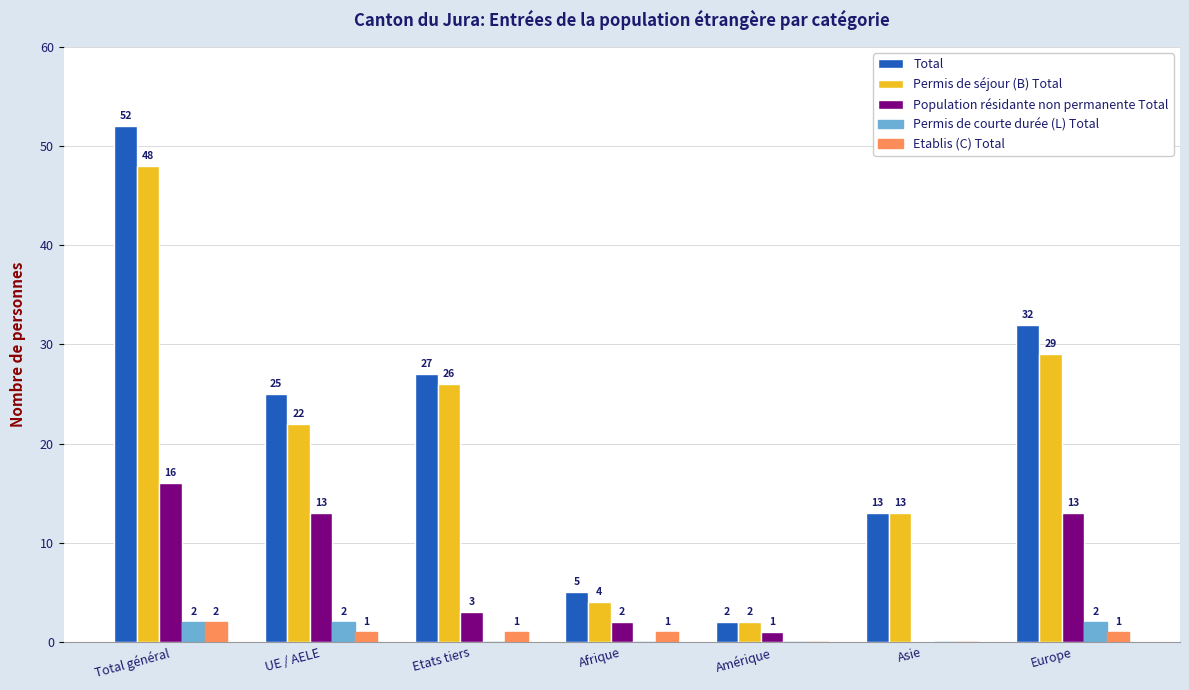

How many groups of bars are there?

7